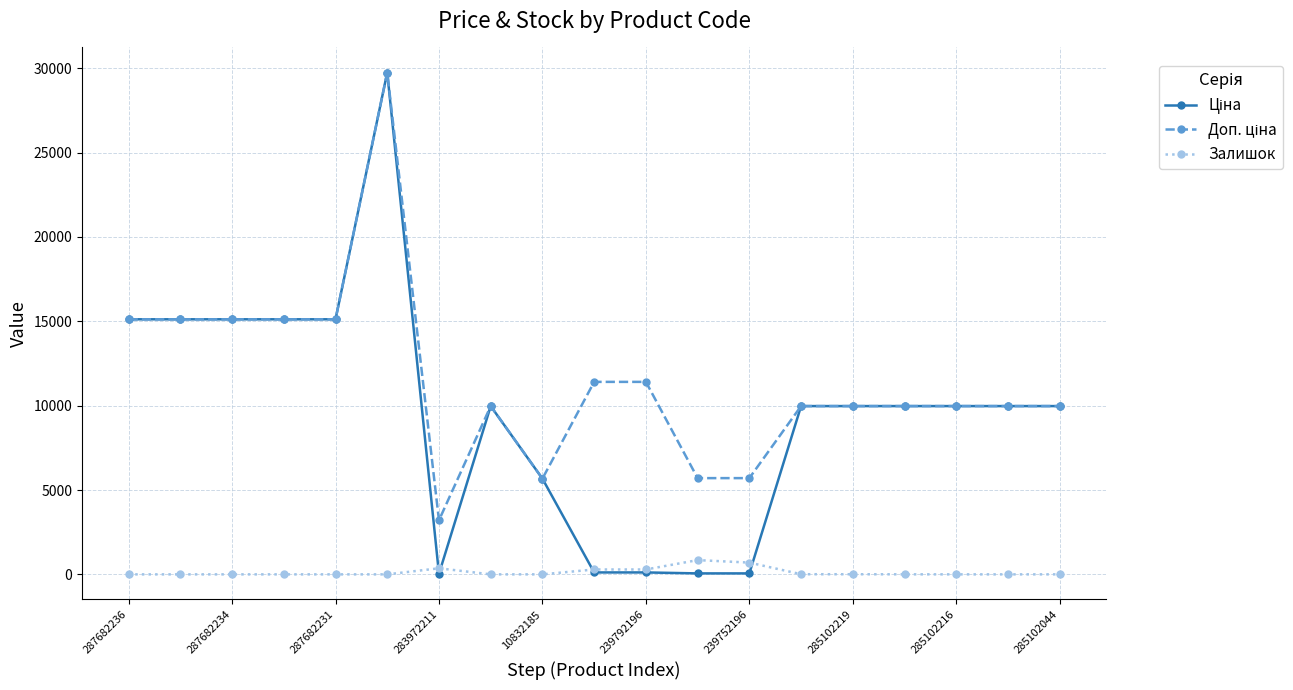

At how many categories does at least one series exceed 12543?

6